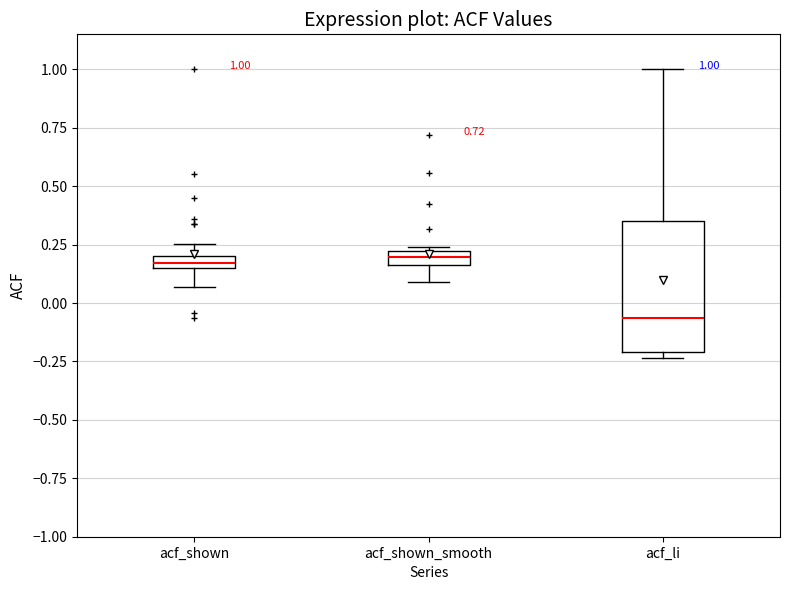

Comparing the boxes themselves (not the whiskers), which one is the tallest?

acf_li